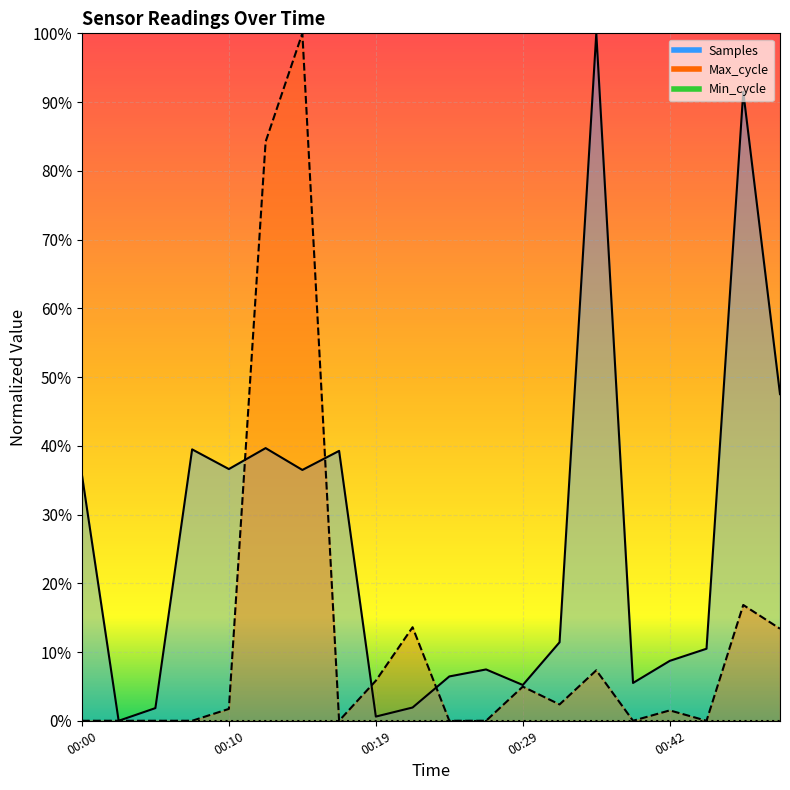

Reading left to right, transcribe all the data shown in this chart.

Samples: 35.8	0.0	1.8	39.5	36.6	39.7	36.5	39.3	0.6	1.9	6.4	7.5	5.2	11.4	100.0	5.5	8.7	10.5	91.5	47.5
Max_cycle: 0.0	0.0	0.0	0.0	1.7	84.2	100.0	0.0	5.8	13.6	0.0	0.0	5.0	2.4	7.3	0.0	1.5	0.0	16.8	13.4